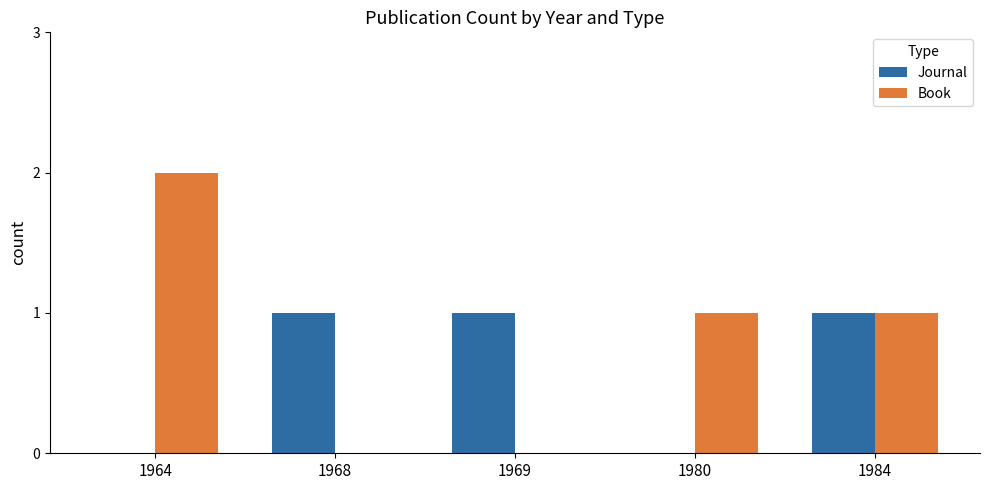

How many distinct data groups are displayed?

2